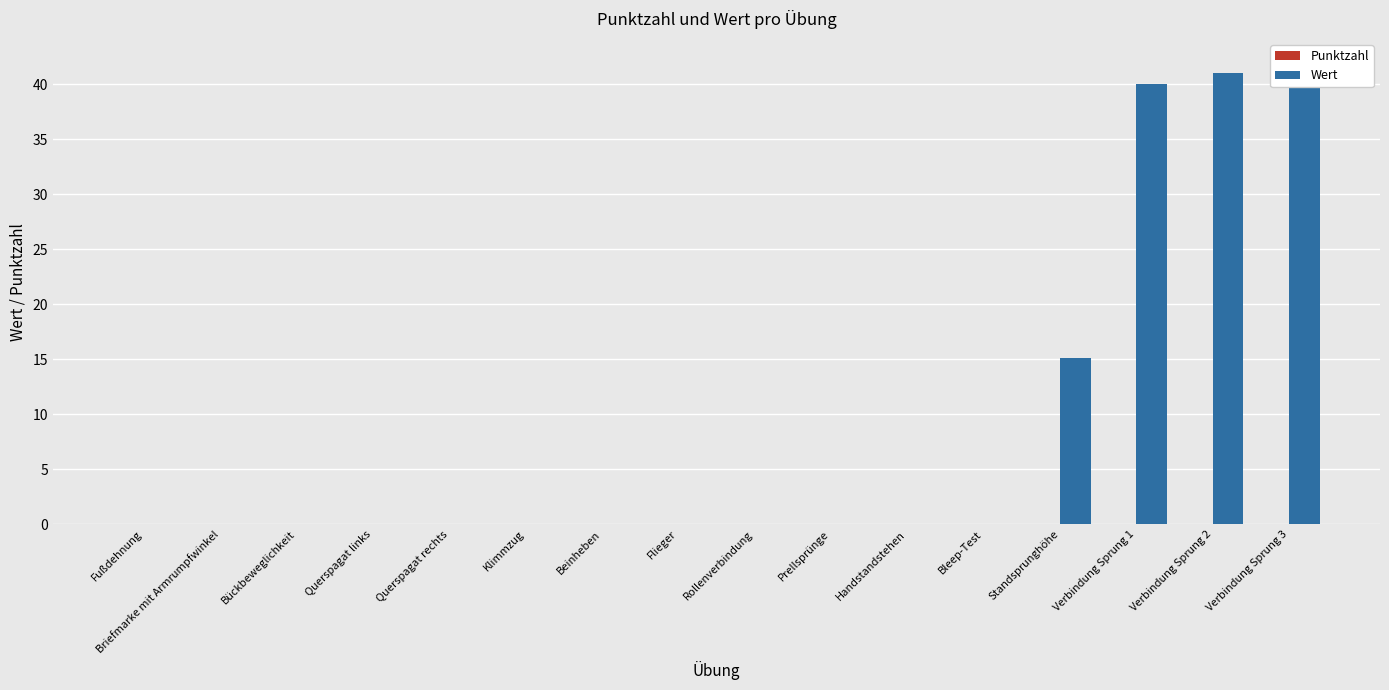

Which series has the largest range (max minus min)?

Wert